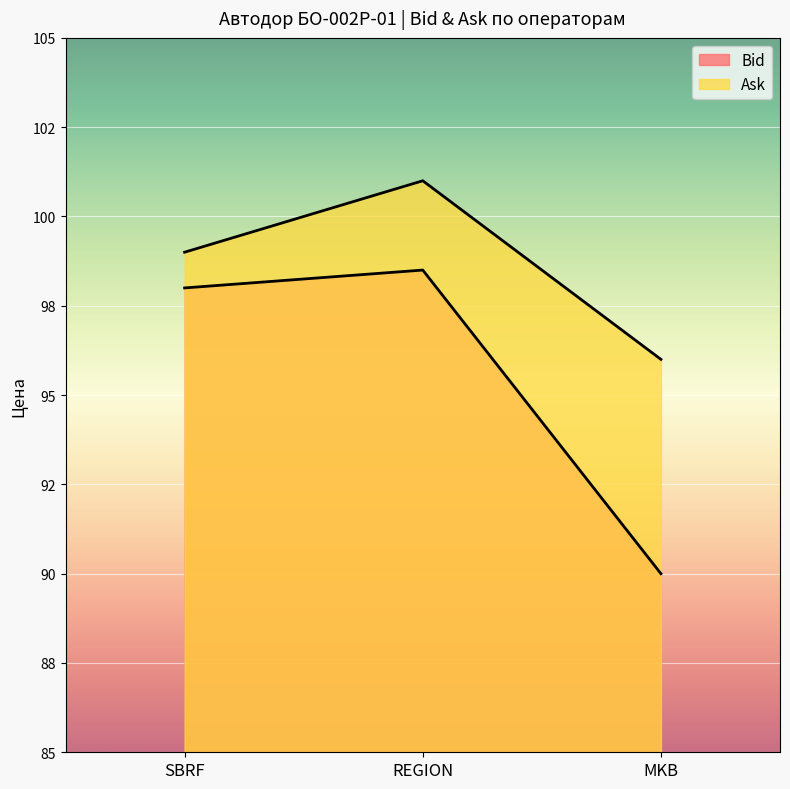

The Bid series shows 145.9 at MKB. True or false?

False